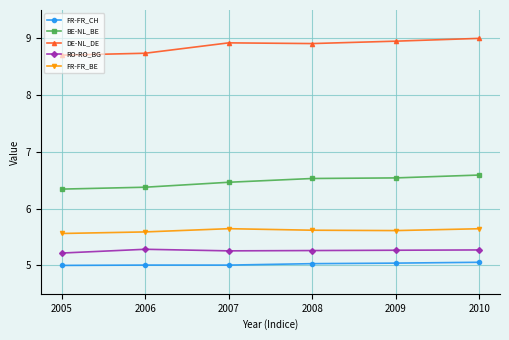

The DE-NL_DE series shows 6.0 at 2010. True or false?

False